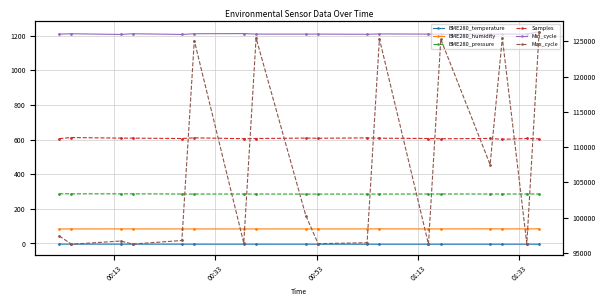

What is the greatest value displayed?

126366.0